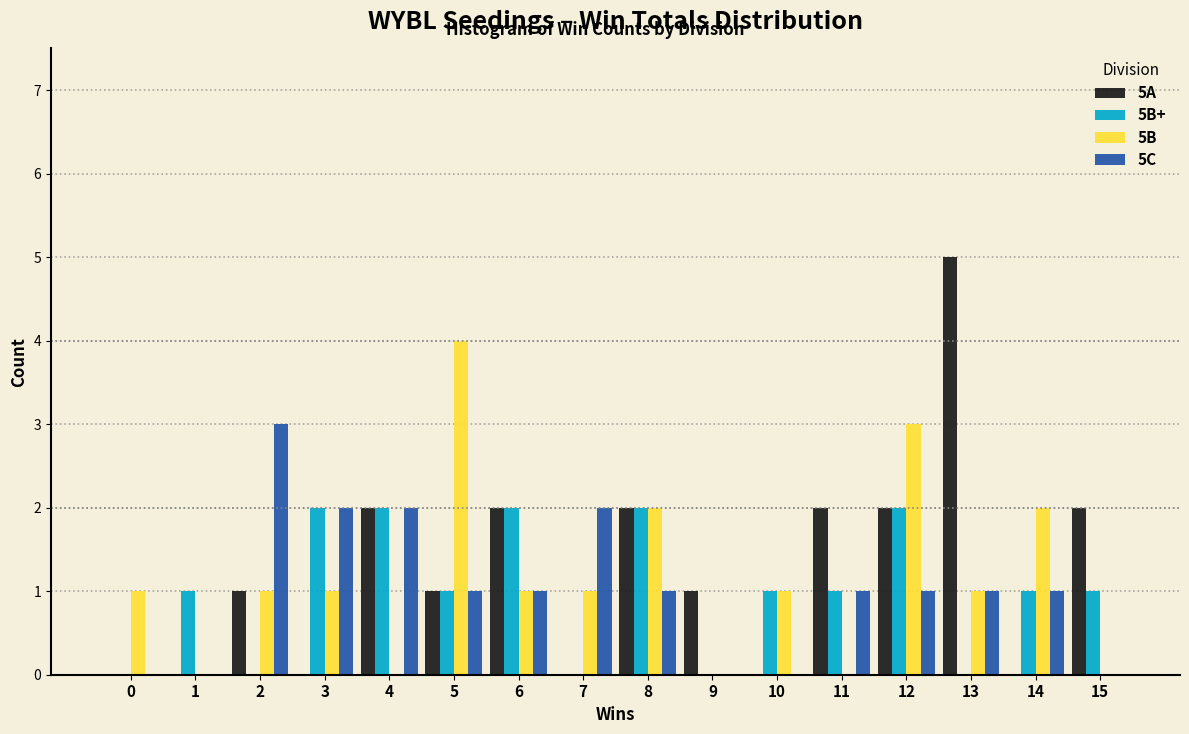

What is the greatest value displayed?

5